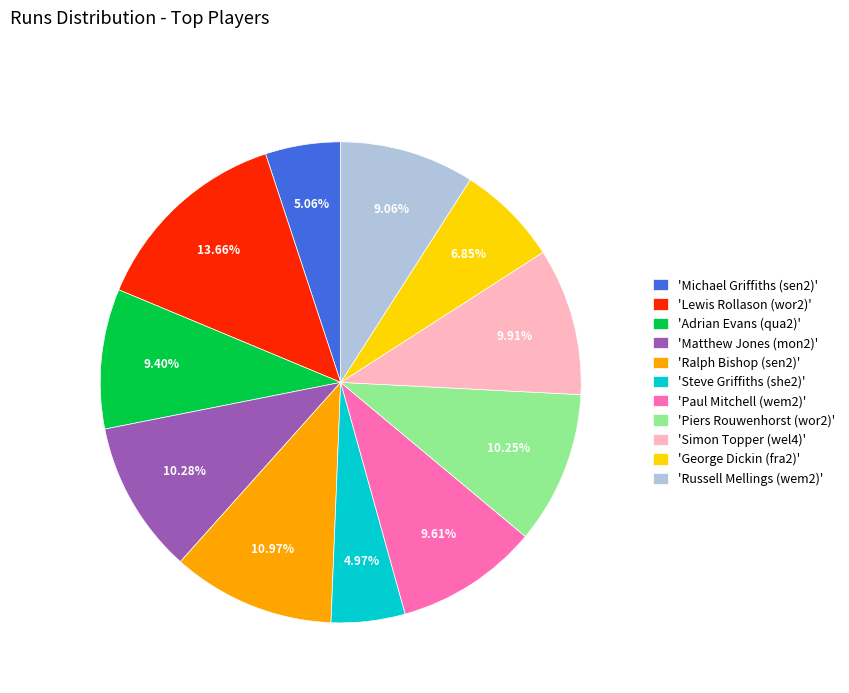

Is the sum of 'Russell Mellings (wem2)' and 'Ralph Bishop (sen2)' greater than half?

No